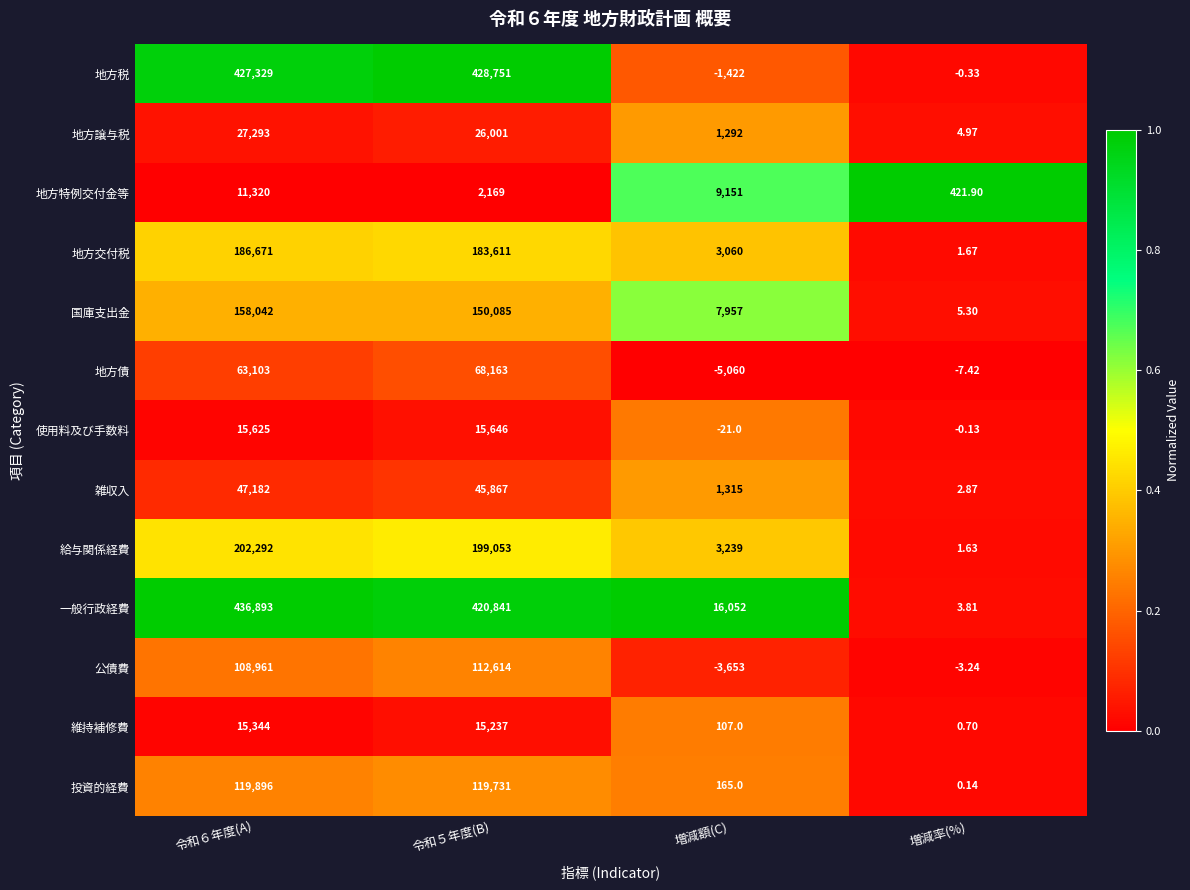

Is the value of 給与関係経費 at 令和５年度(B) greater than the value of 投資的経費 at 令和５年度(B)?

Yes